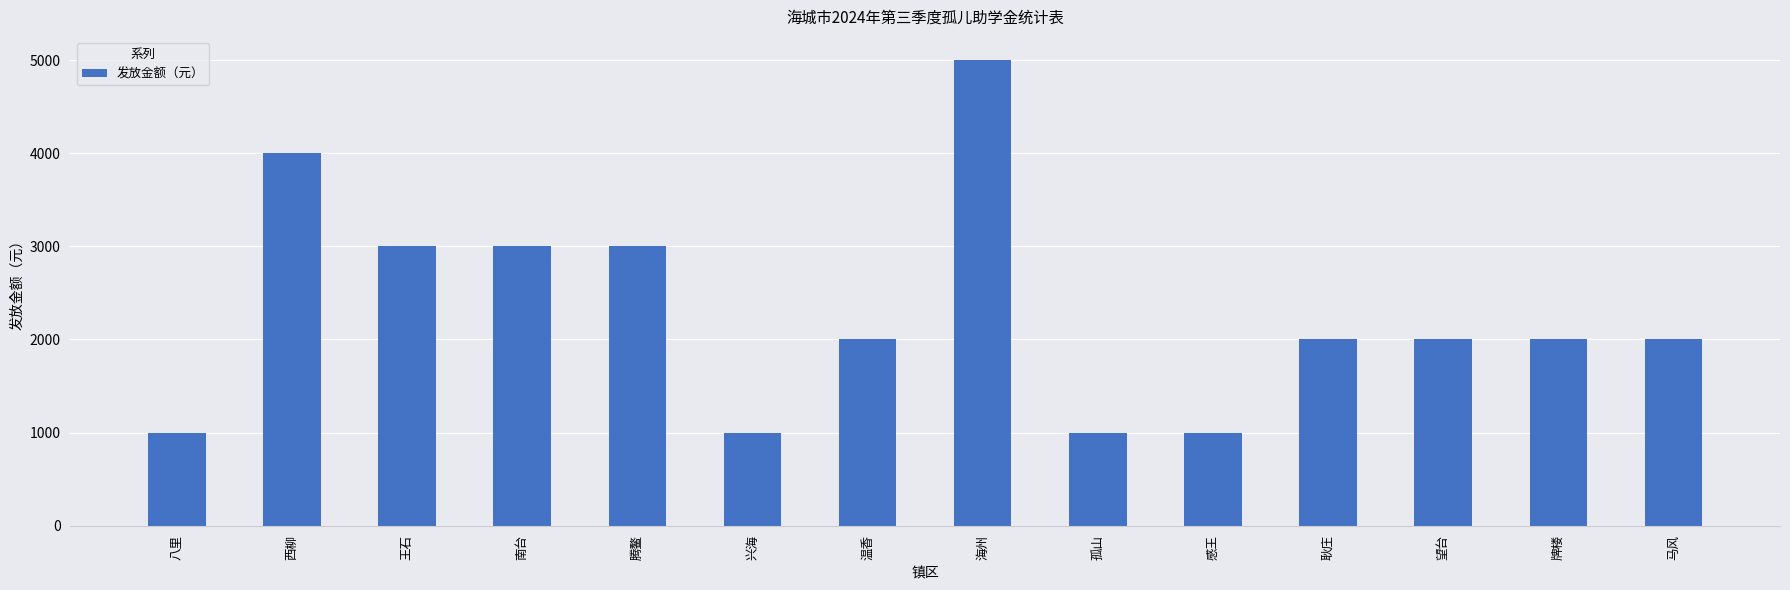

The value at 牌楼 is 740. True or false?

False